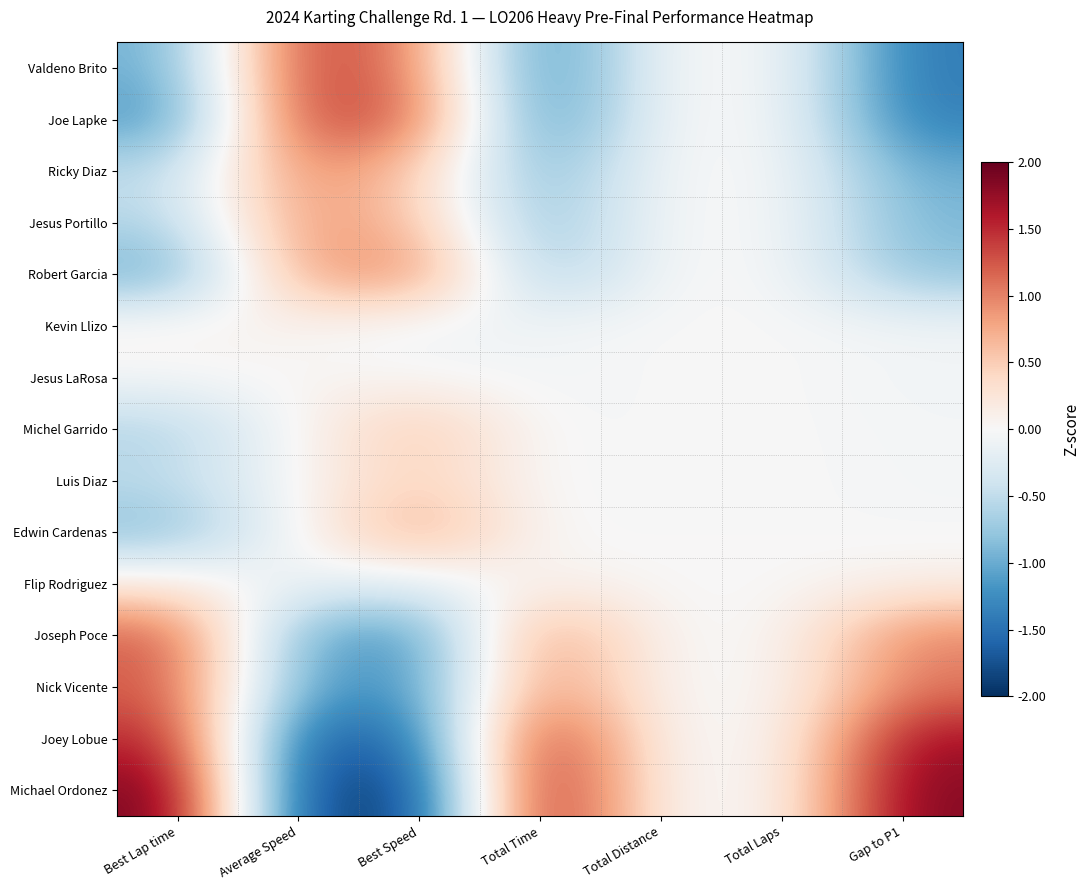

List the series in order of their peak value, highest first.

Michael Ordonez, Joey Lobue, Valdeno Brito, Joe Lapke, Joseph Poce, Nick Vicente, Robert Garcia, Ricky Diaz, Jesus Portillo, Edwin Cardenas, Michel Garrido, Luis Diaz, Flip Rodriguez, Kevin Llizo, Jesus LaRosa